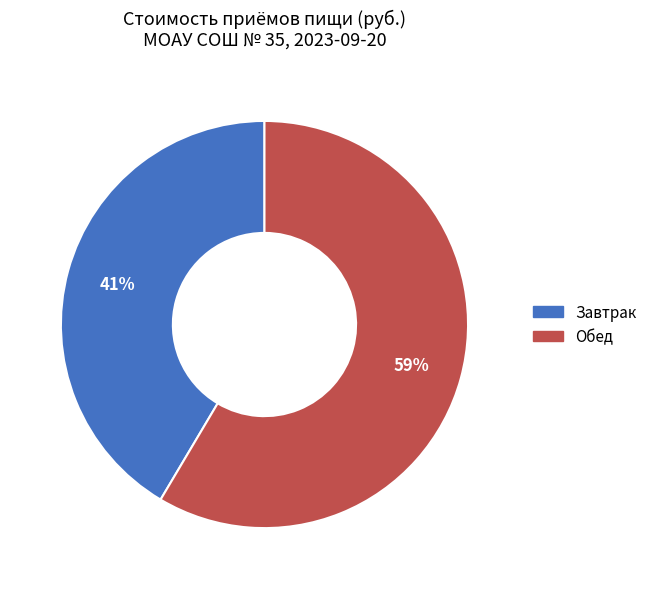

Do Завтрак and Обед together represent more than half of the pie?

Yes